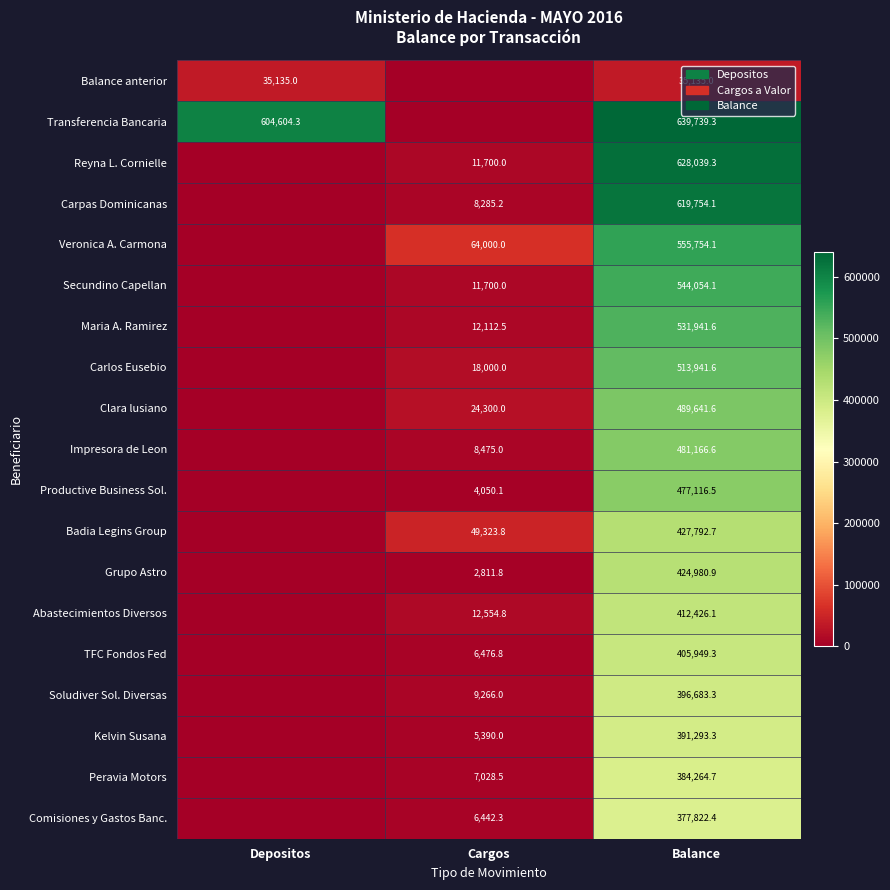

What is the sum of the Productive Business Sol. values at Cargos and Balance?

481166.6